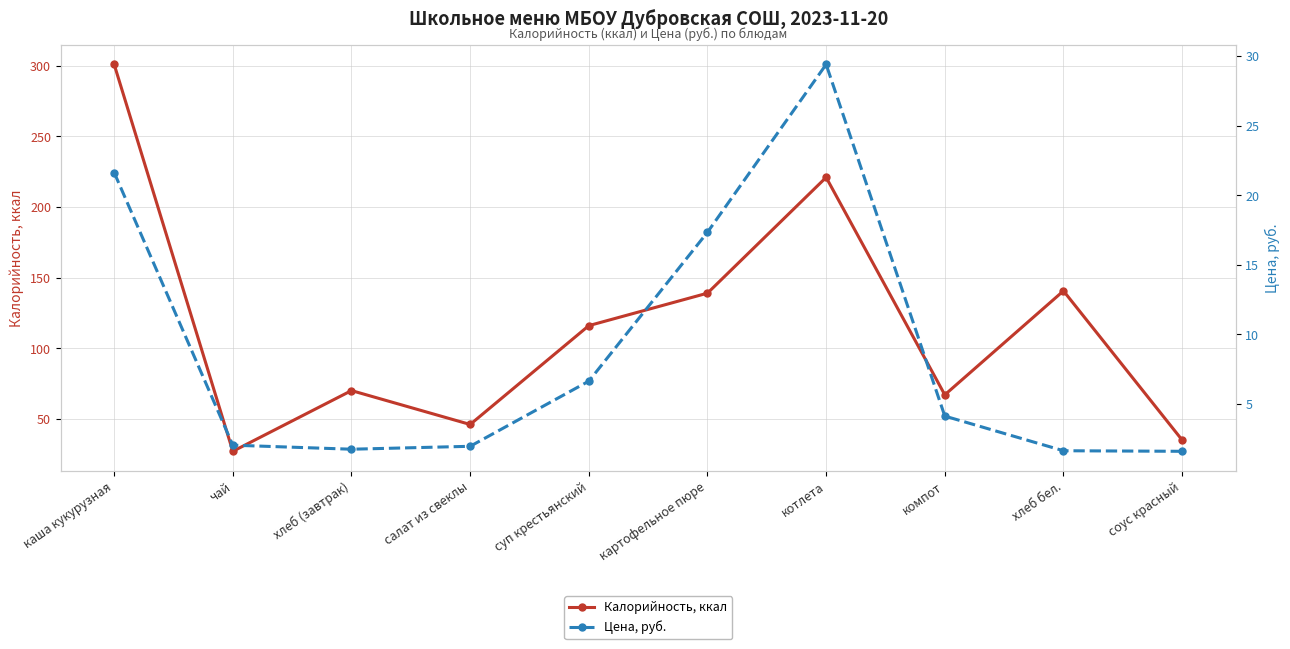

Rank the series at суп крестьянский from lowest to highest value.

Цена, руб., Калорийность, ккал